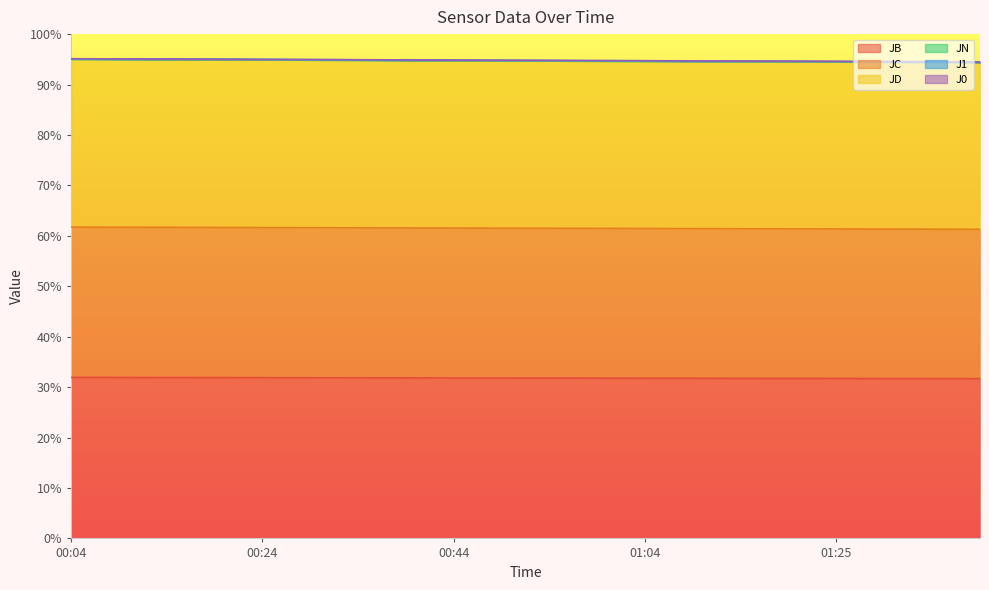

What is the maximum value shown in the chart?

95.1